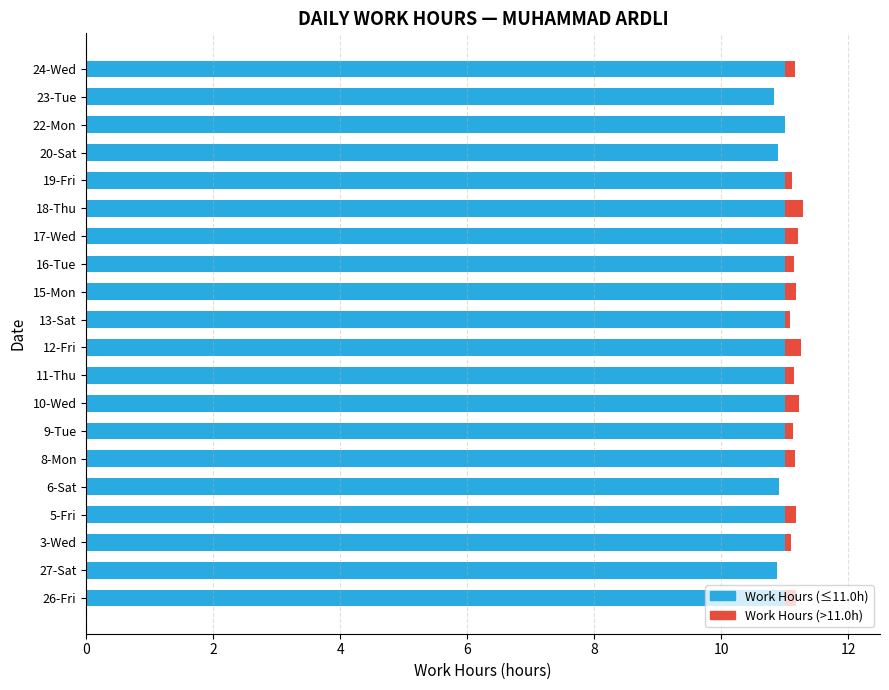

True or false: Work Hours (≤11.0h) has a value of 2.9 at 17-Wed.

False